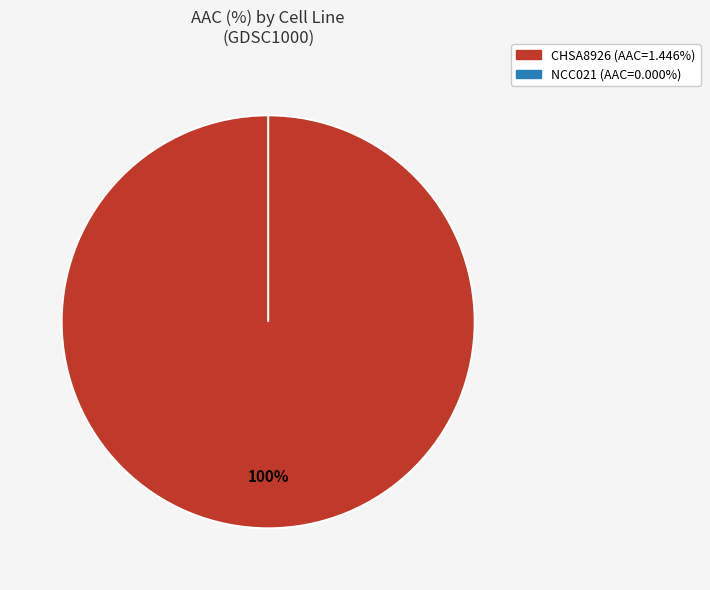

To the nearest percent, what is the combined percentage of CHSA8926 and NCC021?

100%